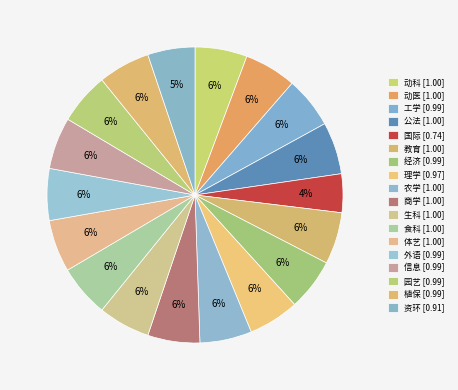

To the nearest percent, what portion does 植保 represent?

6%